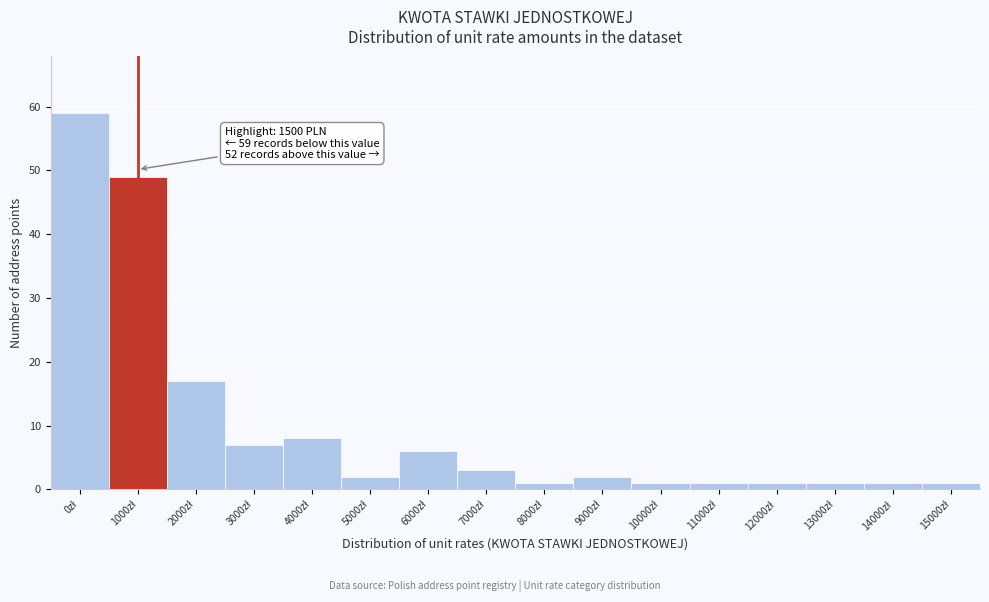

Reading left to right, list all the values displayed in this chart.

59	49	17	7	8	2	6	3	1	2	1	1	1	1	1	1